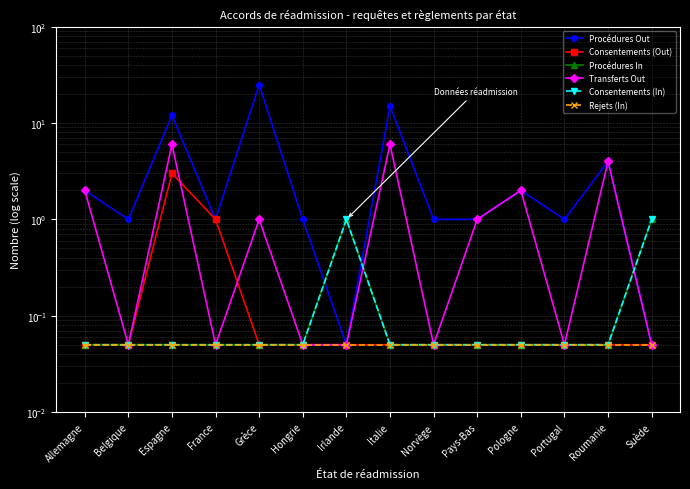

Reading left to right, what are all the values shown in this chart?

Procédures Out: 2.0	1.0	12.0	1.0	25.0	1.0	0.1	15.0	1.0	1.0	2.0	1.0	4.0	0.1
Consentements (Out): 0.1	0.1	3.0	1.0	0.1	0.1	0.1	0.1	0.1	0.1	0.1	0.1	0.1	0.1
Procédures In: 0.1	0.1	0.1	0.1	0.1	0.1	1.0	0.1	0.1	0.1	0.1	0.1	0.1	1.0
Transferts Out: 2.0	0.1	6.0	0.1	1.0	0.1	0.1	6.0	0.1	1.0	2.0	0.1	4.0	0.1
Consentements (In): 0.1	0.1	0.1	0.1	0.1	0.1	1.0	0.1	0.1	0.1	0.1	0.1	0.1	1.0
Rejets (In): 0.1	0.1	0.1	0.1	0.1	0.1	0.1	0.1	0.1	0.1	0.1	0.1	0.1	0.1